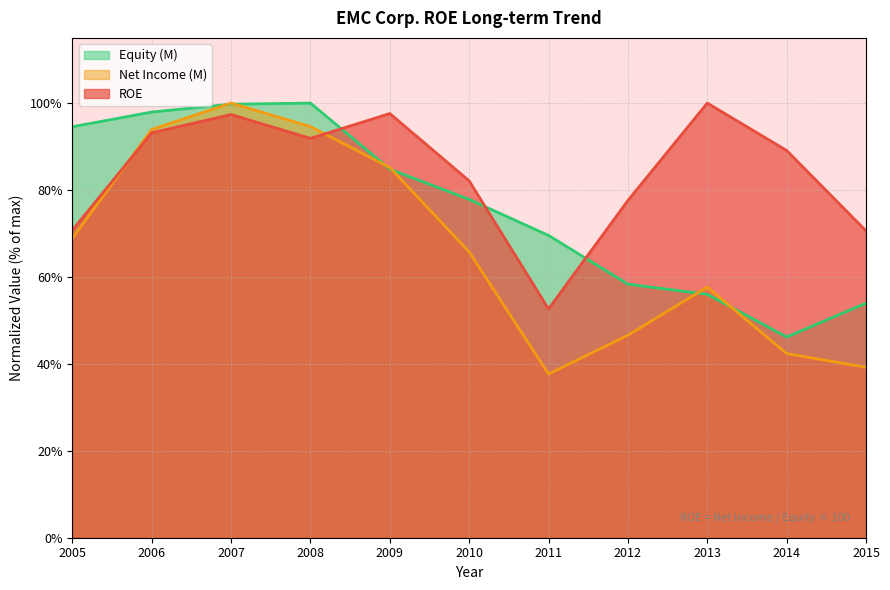

Does the chart display data point markers on the line(s)?

No